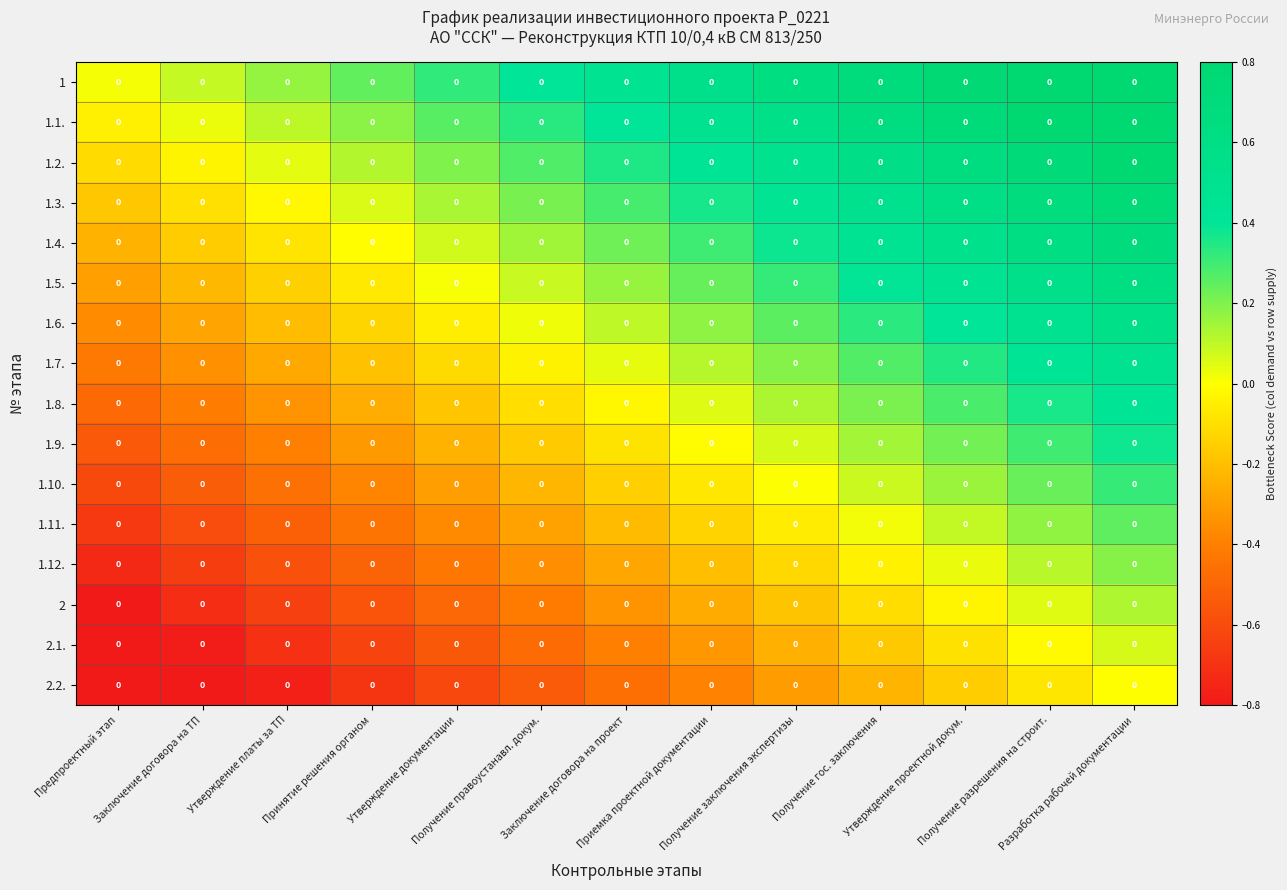

Which label corresponds to the largest value in the chart?

Разработка рабочей документации